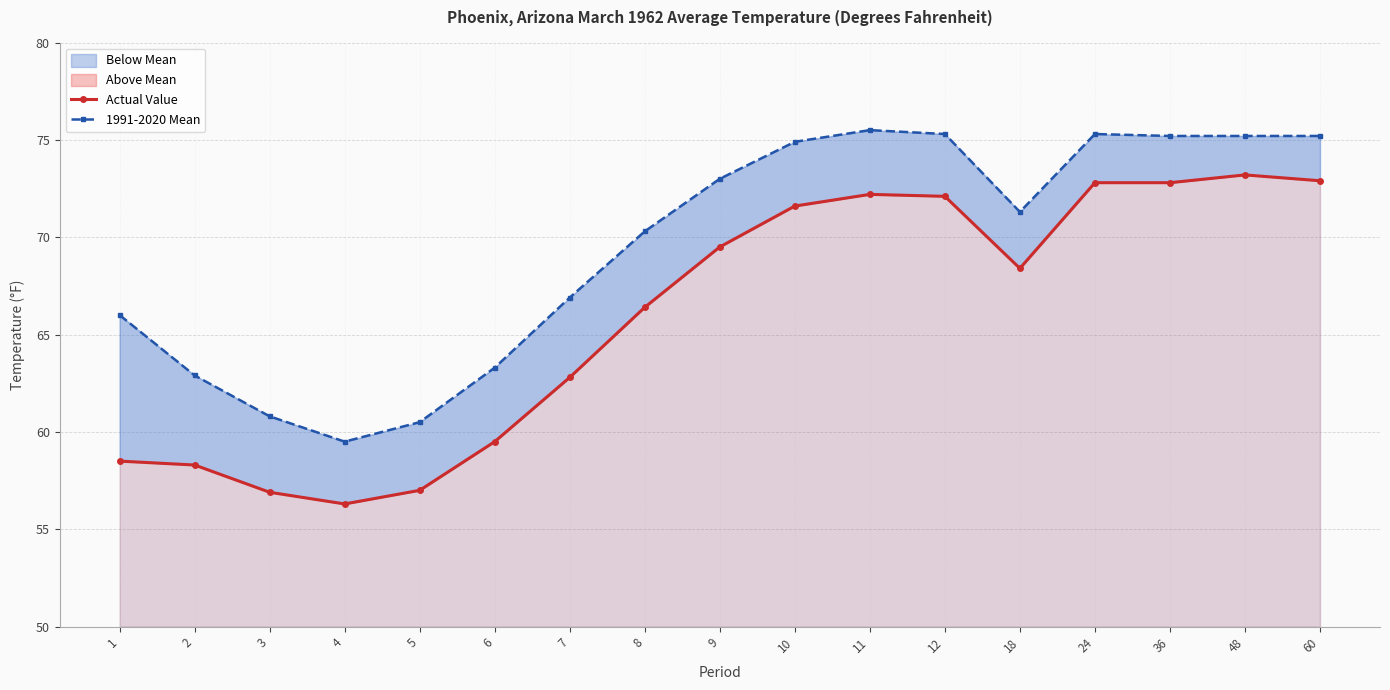

Reading left to right, extract all data points from this chart.

Actual Value: 58.5	58.3	56.9	56.3	57.0	59.5	62.8	66.4	69.5	71.6	72.2	72.1	68.4	72.8	72.8	73.2	72.9
1991-2020 Mean: 66.0	62.9	60.8	59.5	60.5	63.3	66.9	70.3	73.0	74.9	75.5	75.3	71.3	75.3	75.2	75.2	75.2